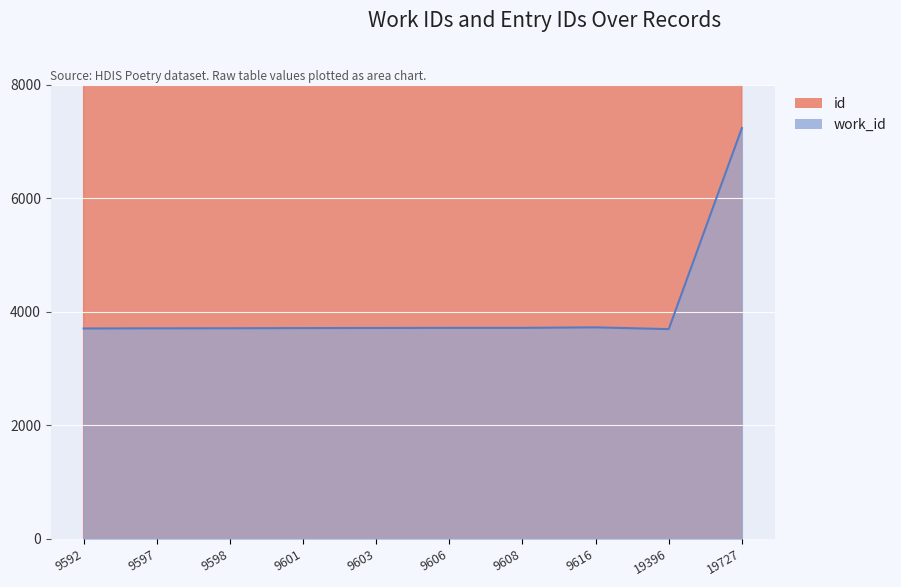

What is the total value across all series at 19396?

23087